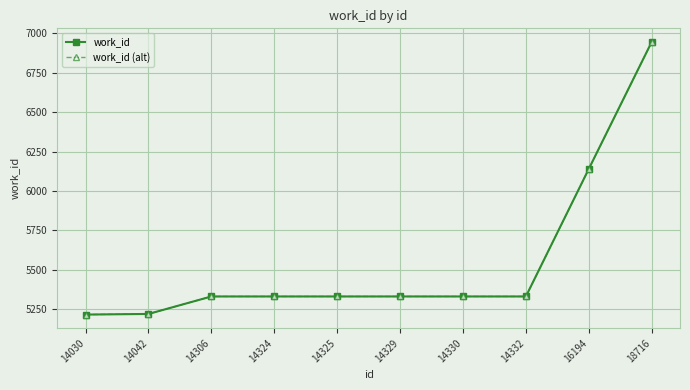

Which label corresponds to the largest value in the chart?

18716